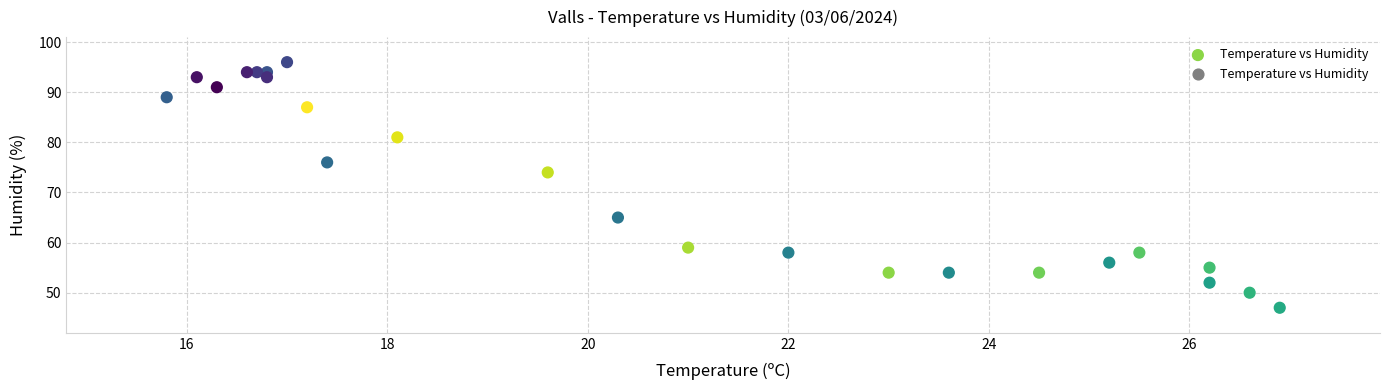

What Y value in the scatter plot is closest to 71?

74